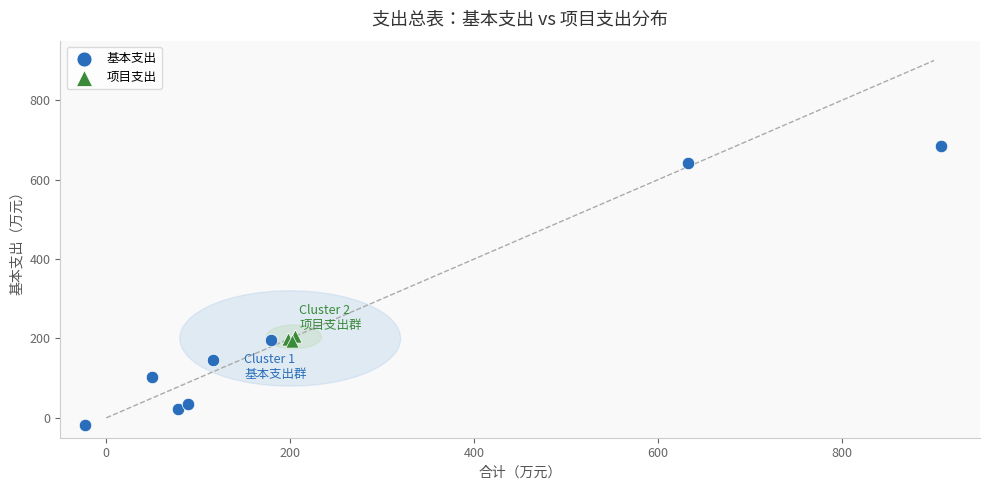

Which series reaches the minimum Y coordinate?

基本支出